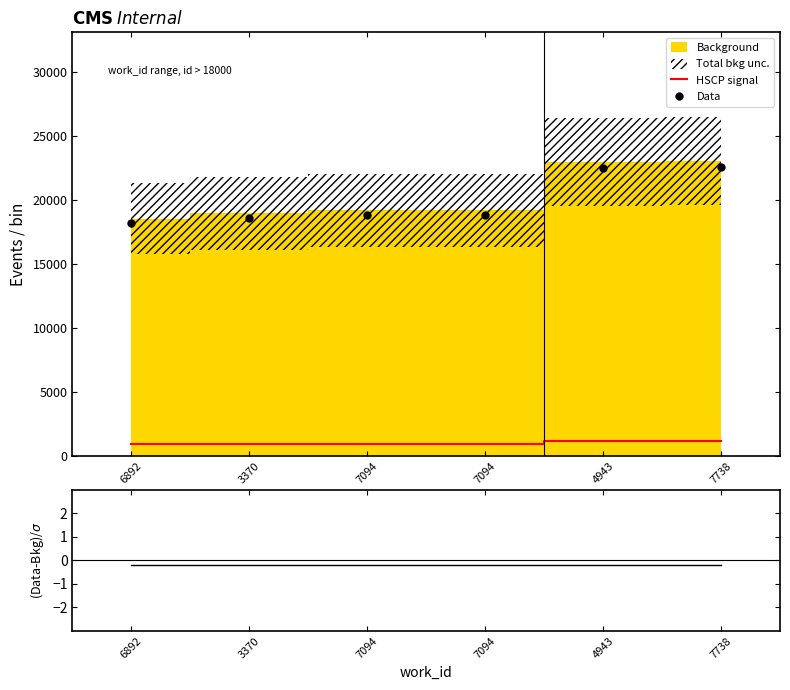

The value of Data at 7094 is 18791.5. True or false?

True